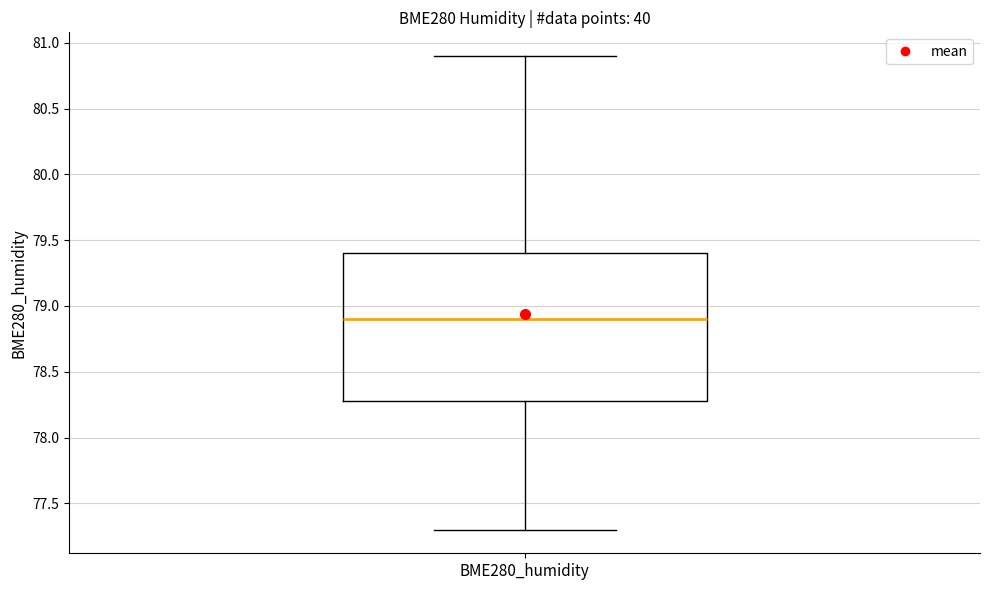

Where does the median line of the box for BME280_humidity sit on the y-axis? The values are not printed on the chart, so give them approximately, as read against the axis.

78.9